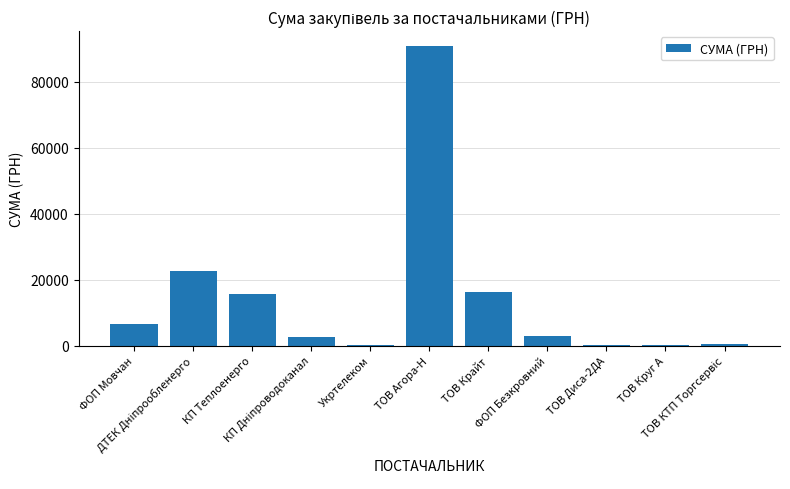

The value at ТОВ Крайт is 29311.7. True or false?

False